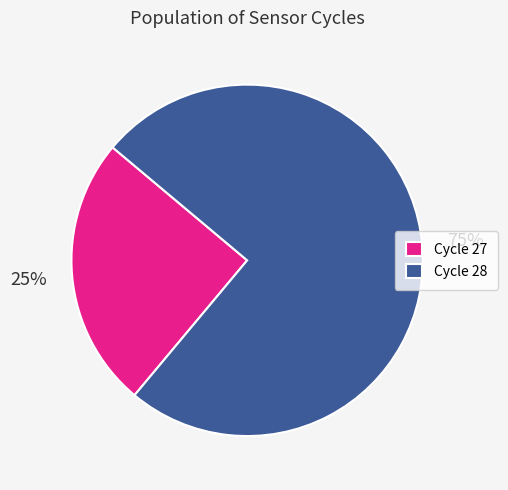

Combined, do Cycle 28 and Cycle 27 account for over 50%?

Yes